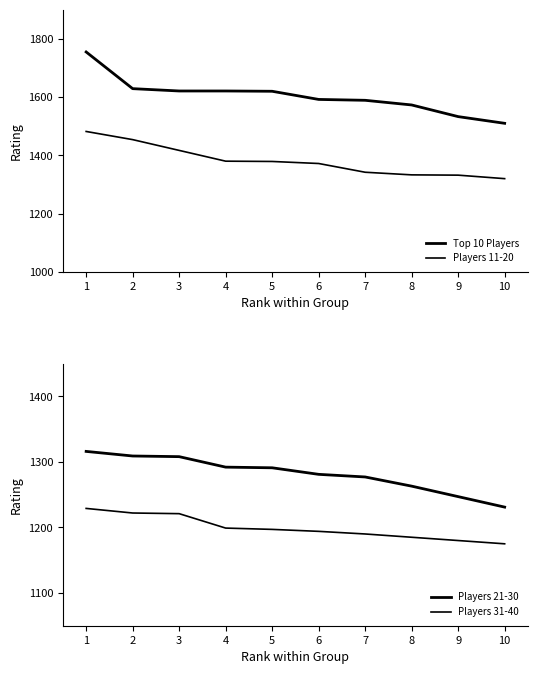

Which series changed the most between 3 and 10?

Top 10 Players